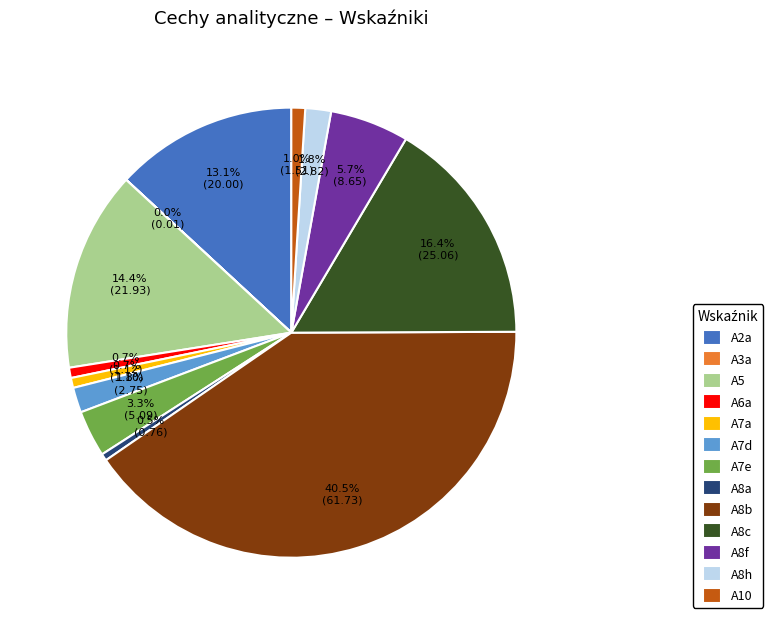

Combined, what portion of the pie is A8a and A7d?

2.3%